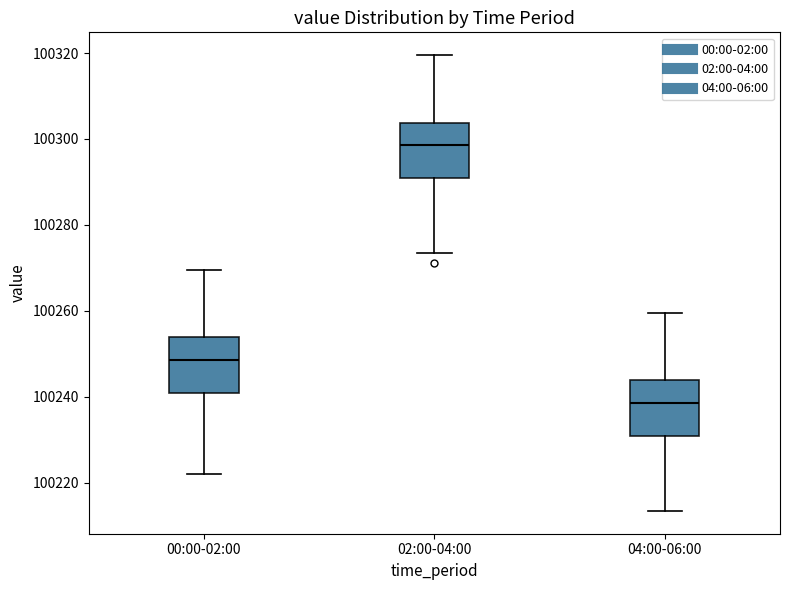

Reading left to right, read every box against the y-axis: the position of its median line, the range the box covers, and the ends of its whiskers. The values are not printed on the chart, so give them approximately, as read against the axis.

00:00-02:00: median 100248, box 100240 to 100254, whiskers 100222 to 100270
02:00-04:00: median 100298, box 100290 to 100304, whiskers 100274 to 100320
04:00-06:00: median 100238, box 100230 to 100244, whiskers 100214 to 100260